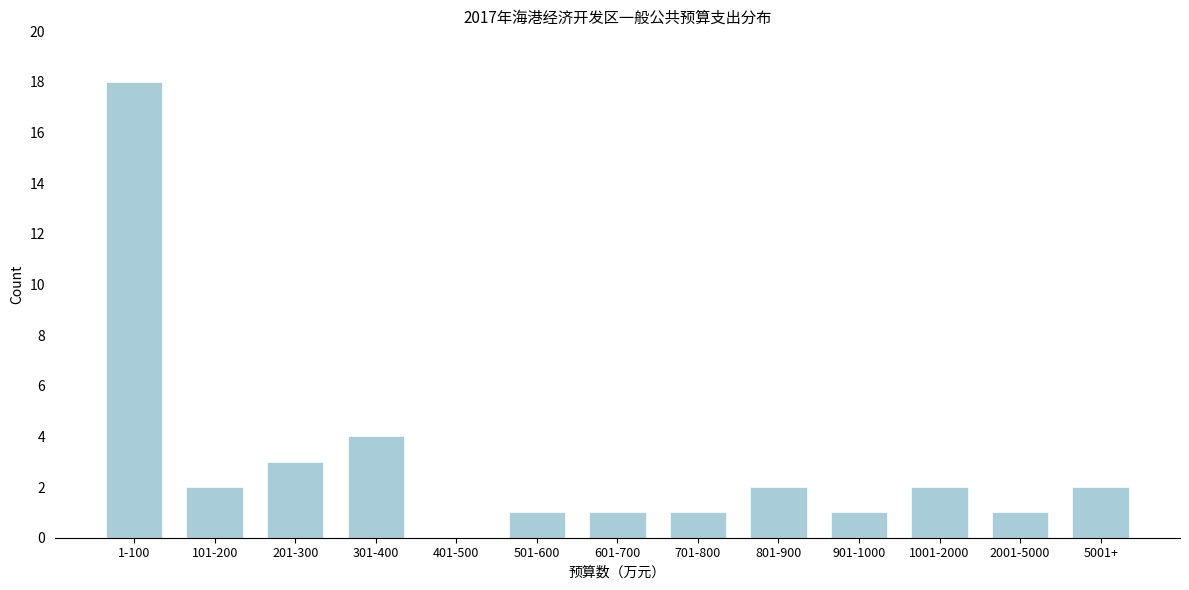

Reading left to right, list all the values displayed in this chart.

1-100=18	101-200=2	201-300=3	301-400=4	401-500=0	501-600=1	601-700=1	701-800=1	801-900=2	901-1000=1	1001-2000=2	2001-5000=1	5001+=2